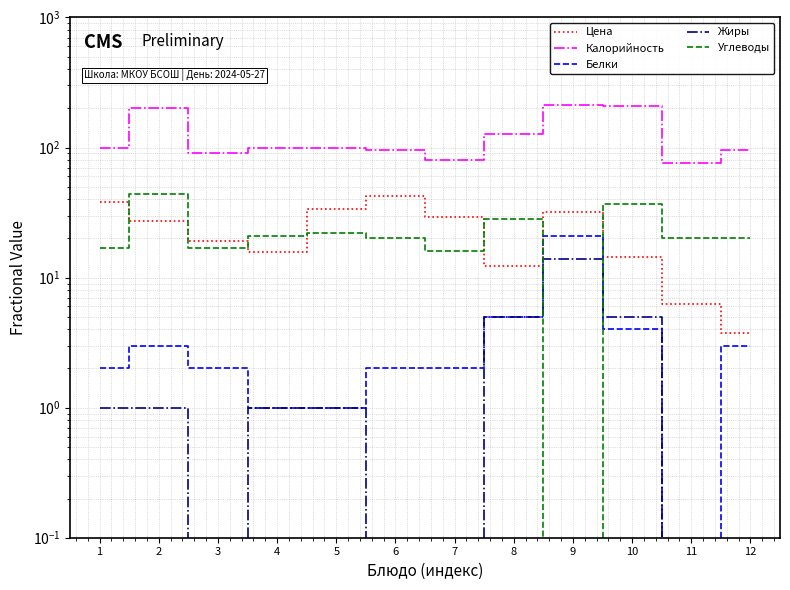

Where does the Углеводы series first go above 20?

2